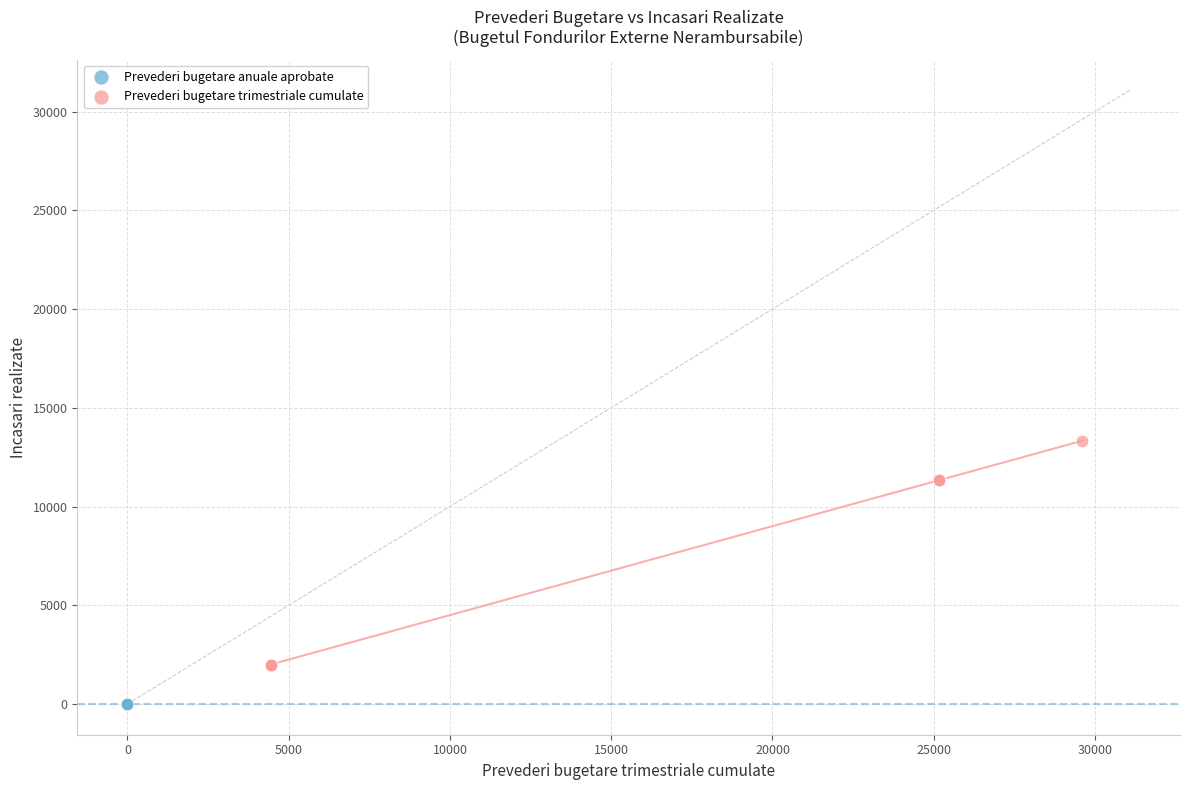

Which series contains the lowest Y value?

Prevederi bugetare anuale aprobate